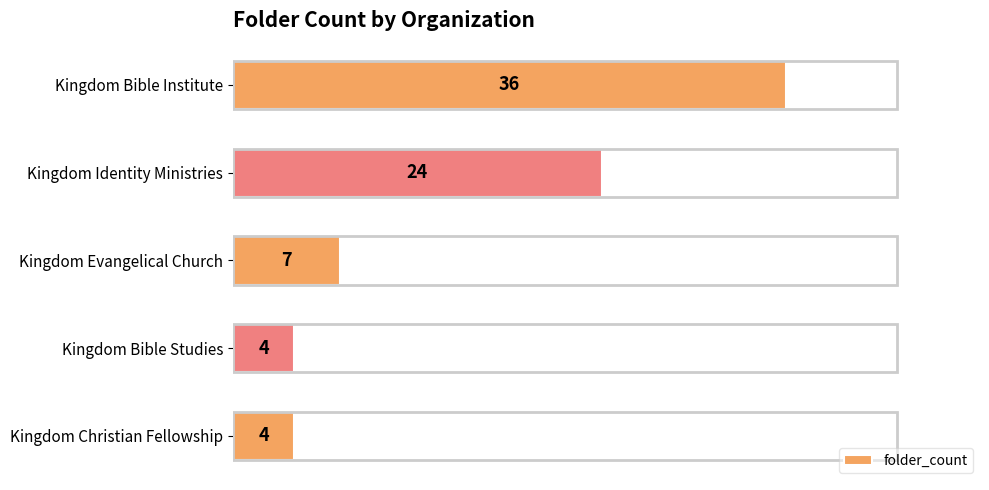

What is the label of the 1st bar from the bottom?

Kingdom Christian Fellowship